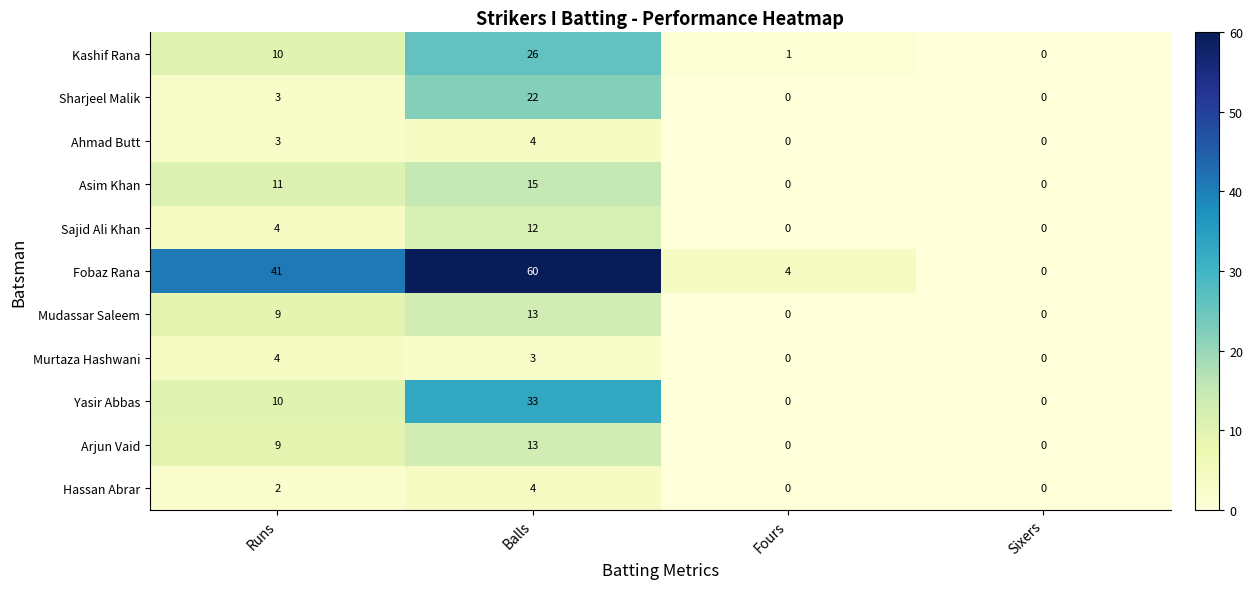

What is the difference between the Murtaza Hashwani values at Sixers and Balls?

3